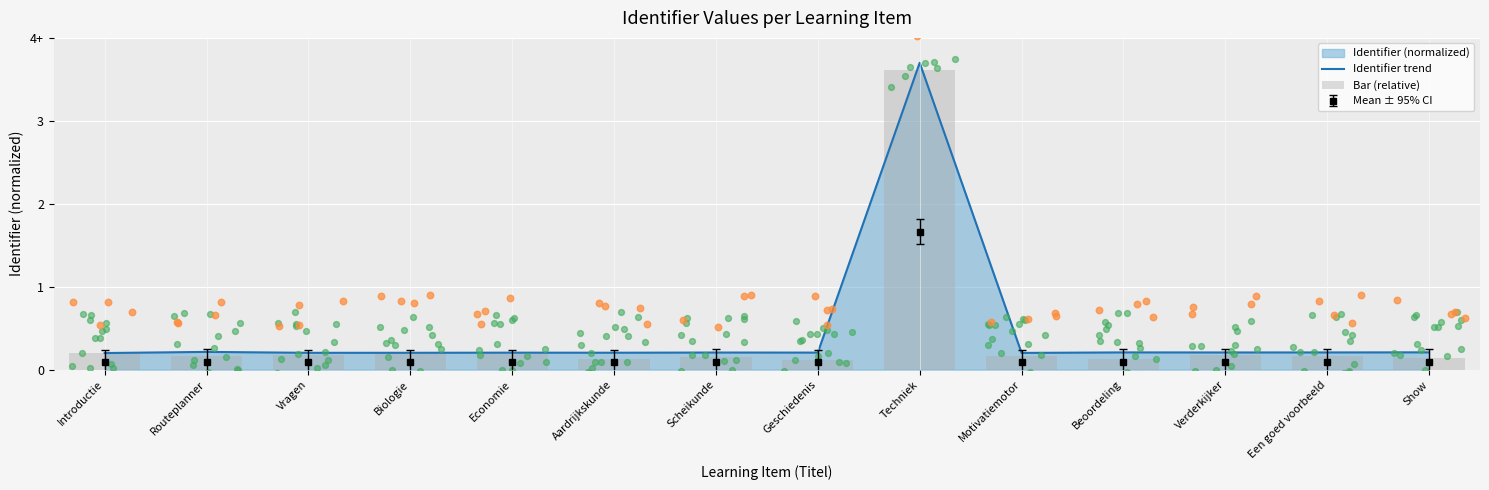

Which series reaches the maximum Y coordinate?

Identifier trend